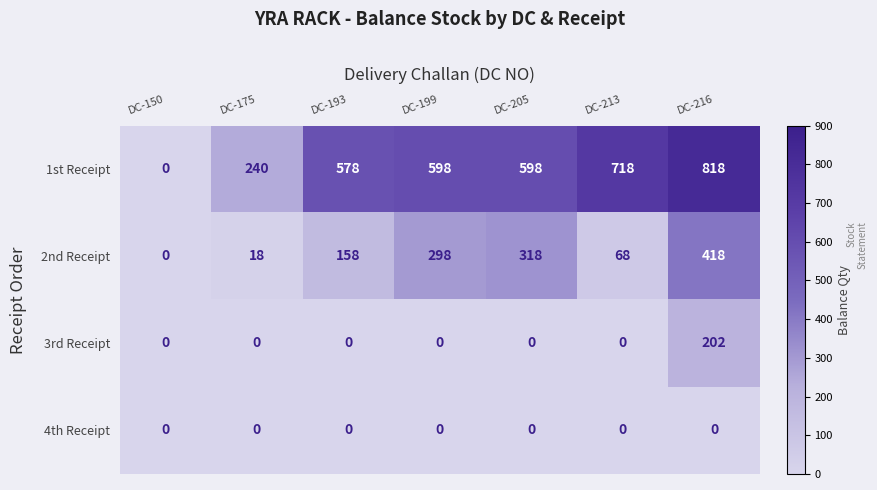

Which series has the widest spread of values?

1st Receipt